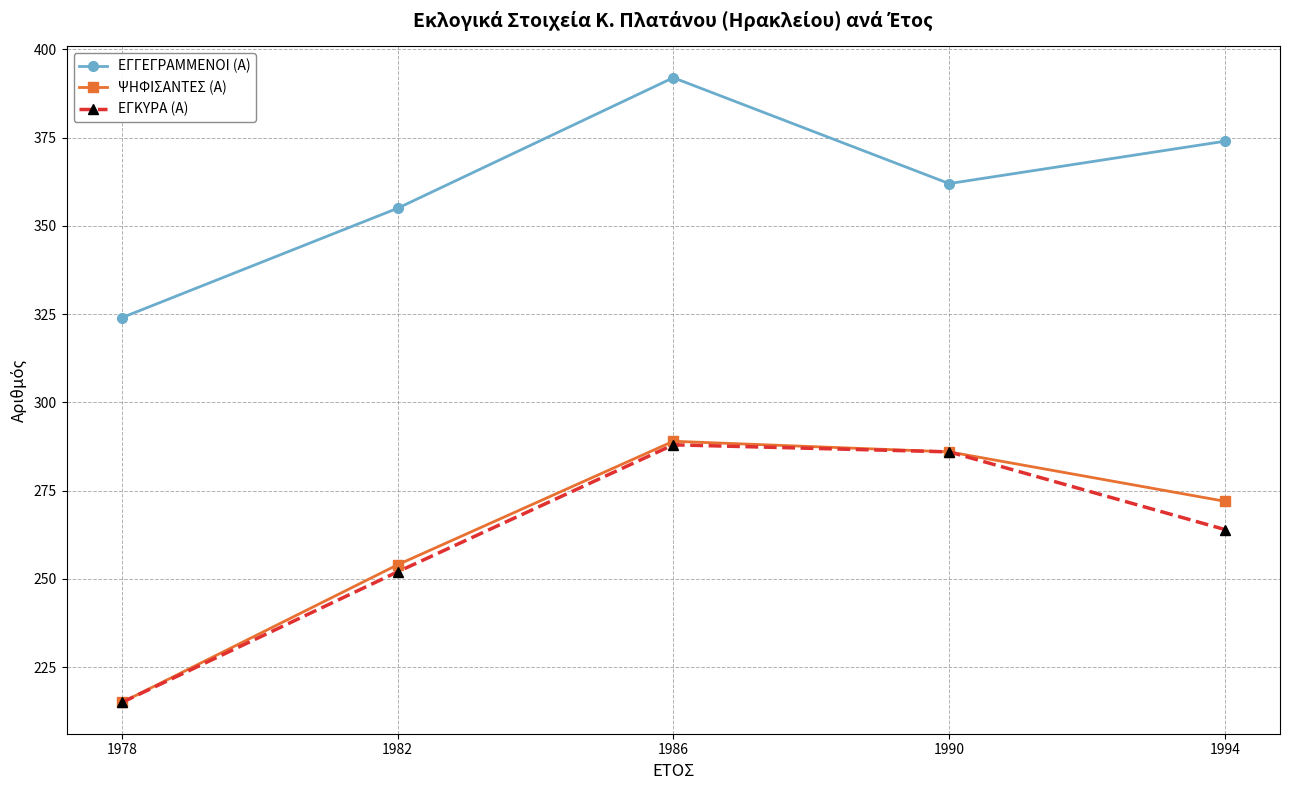

Reading left to right, list all the values displayed in this chart.

ΕΓΓΕΓΡΑΜΜΕΝΟΙ (Α): 1978=324	1982=355	1986=392	1990=362	1994=374
ΨΗΦΙΣΑΝΤΕΣ (Α): 1978=215	1982=254	1986=289	1990=286	1994=272
ΕΓΚΥΡΑ (Α): 1978=215	1982=252	1986=288	1990=286	1994=264